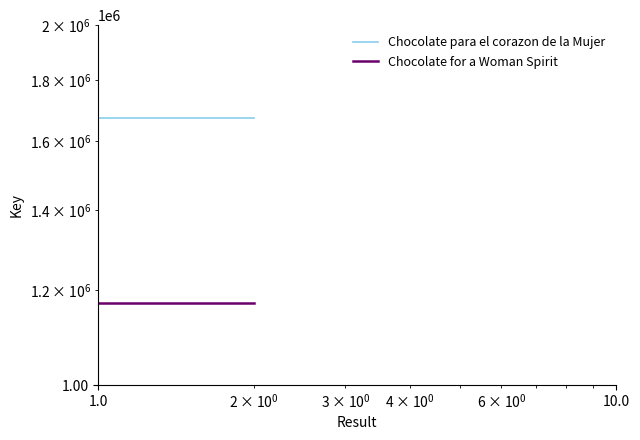

Is it true that Chocolate para el corazon de la Mujer equals 930692 at 1.0?

False